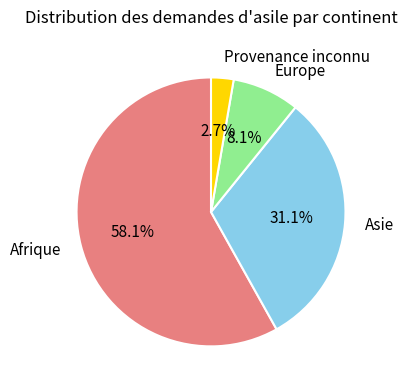

Which category accounts for the majority?

Afrique